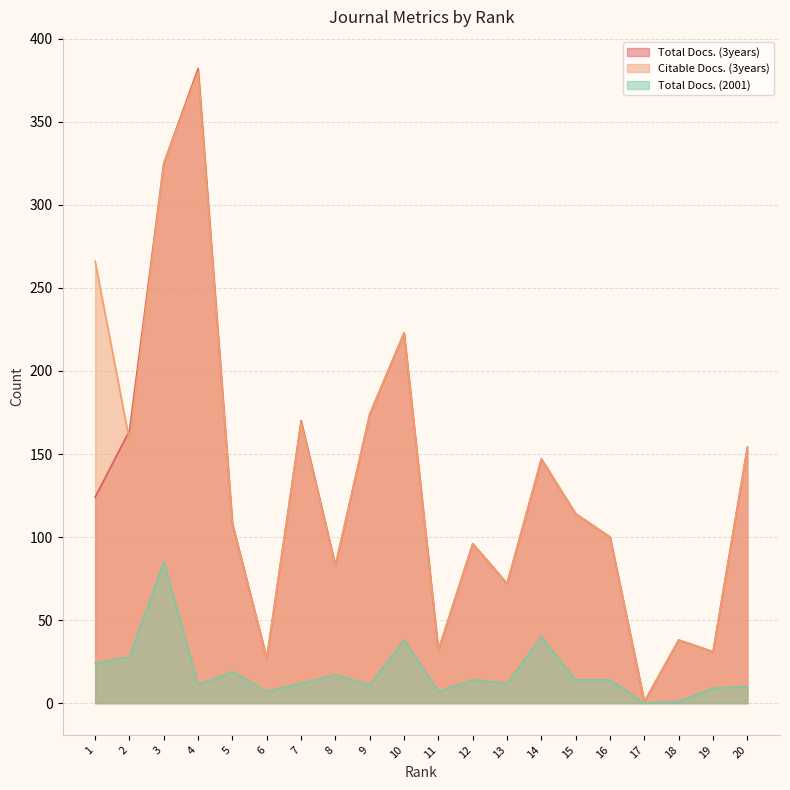

True or false: Total Docs. (2001) has a value of 12 at 13.

True